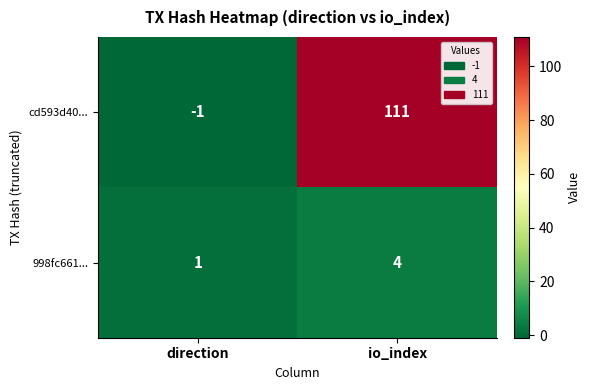

Reading left to right, extract all data points from this chart.

cd593d40...: -1	111
998fc661...: 1	4